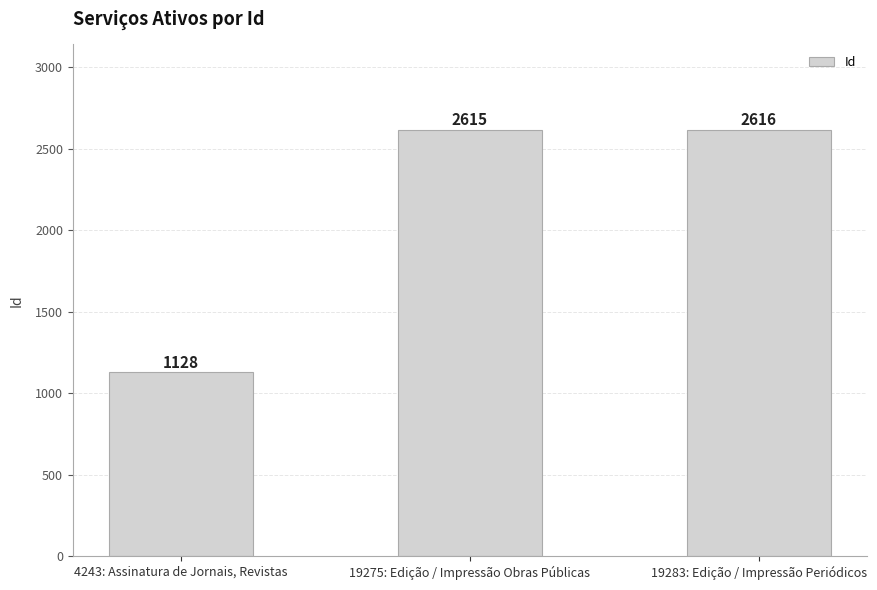

Does the chart contain stacked bars?

No